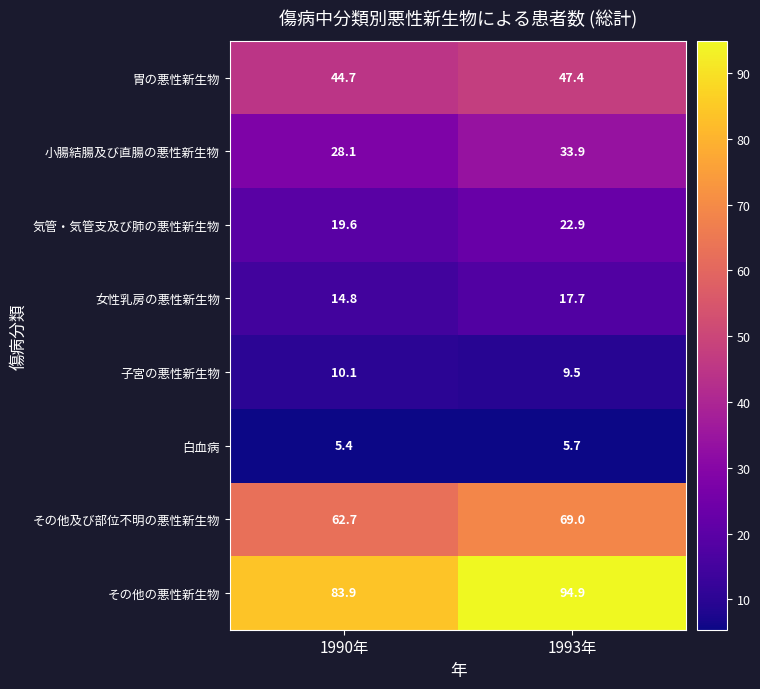

What is the approximate value of その他及び部位不明の悪性新生物 at 1993年?

69.0